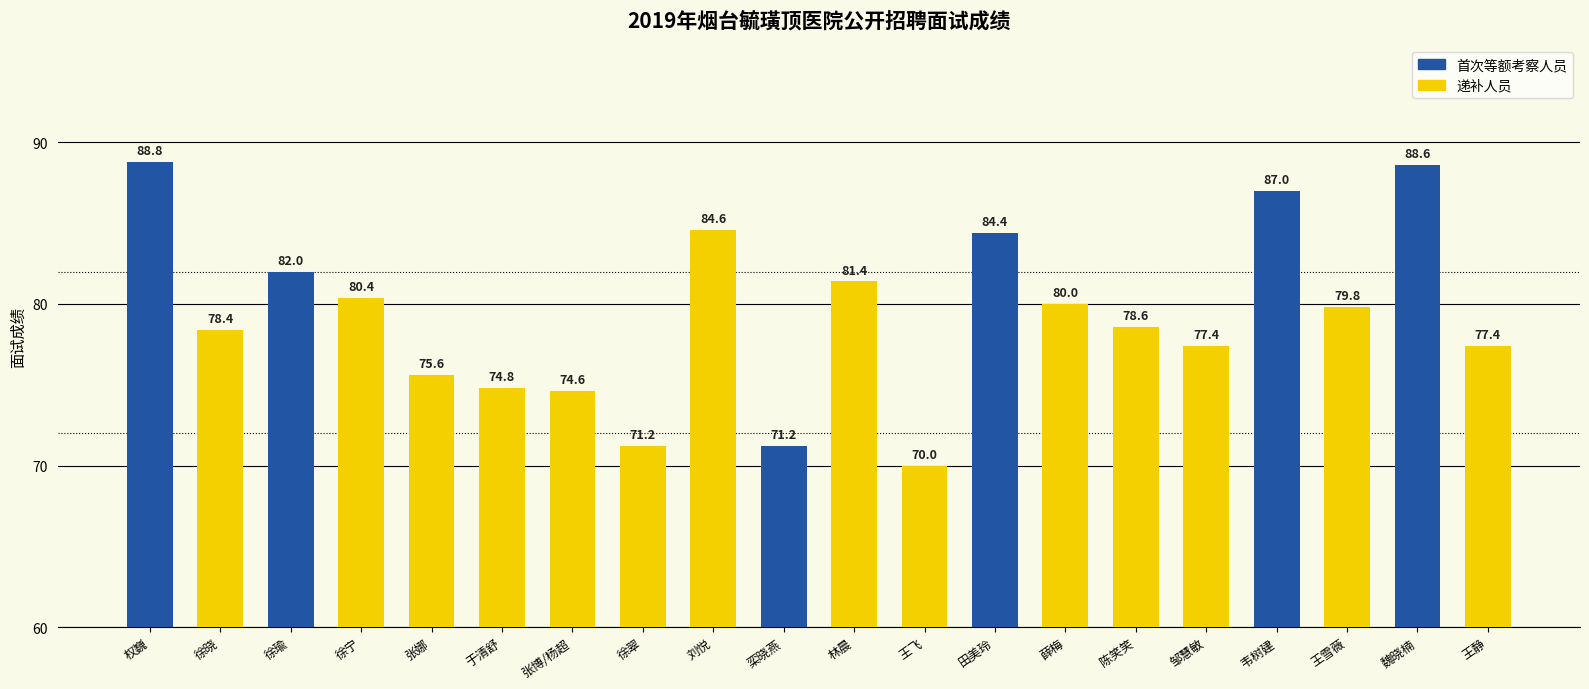

What is the approximate value at 栾晓燕?

71.2